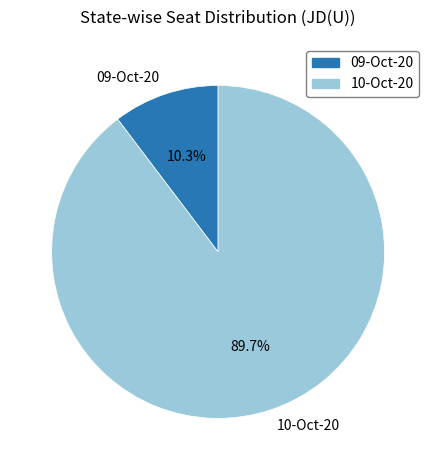

Which category has the smallest portion of the pie?

09-Oct-20